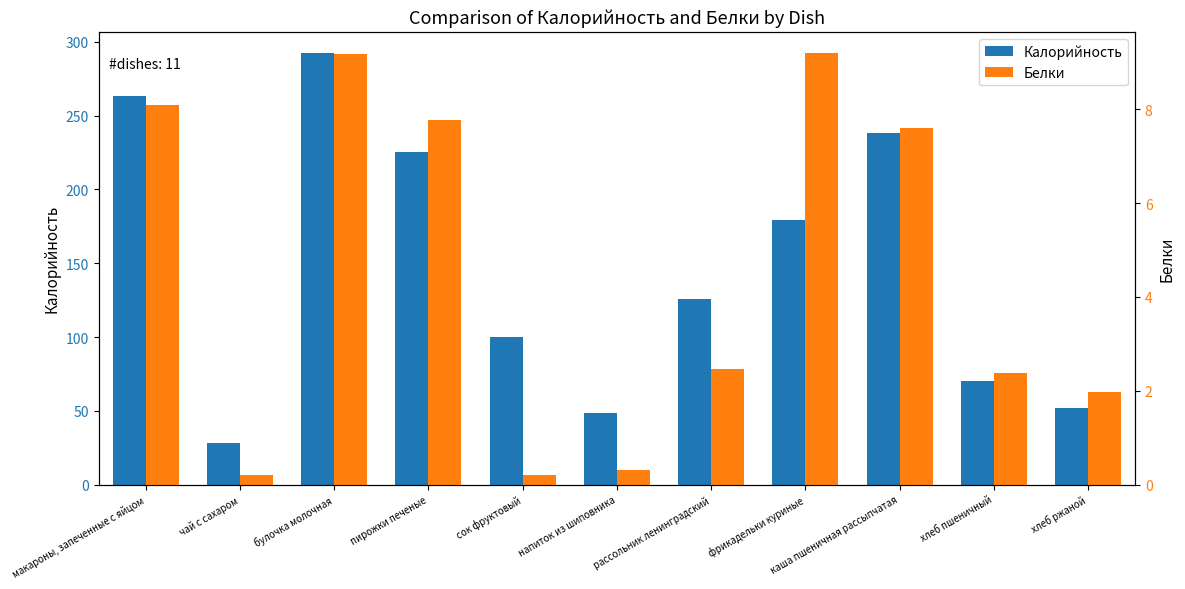

Rank the series by their average value, from highest to lowest.

Калорийность, Белки